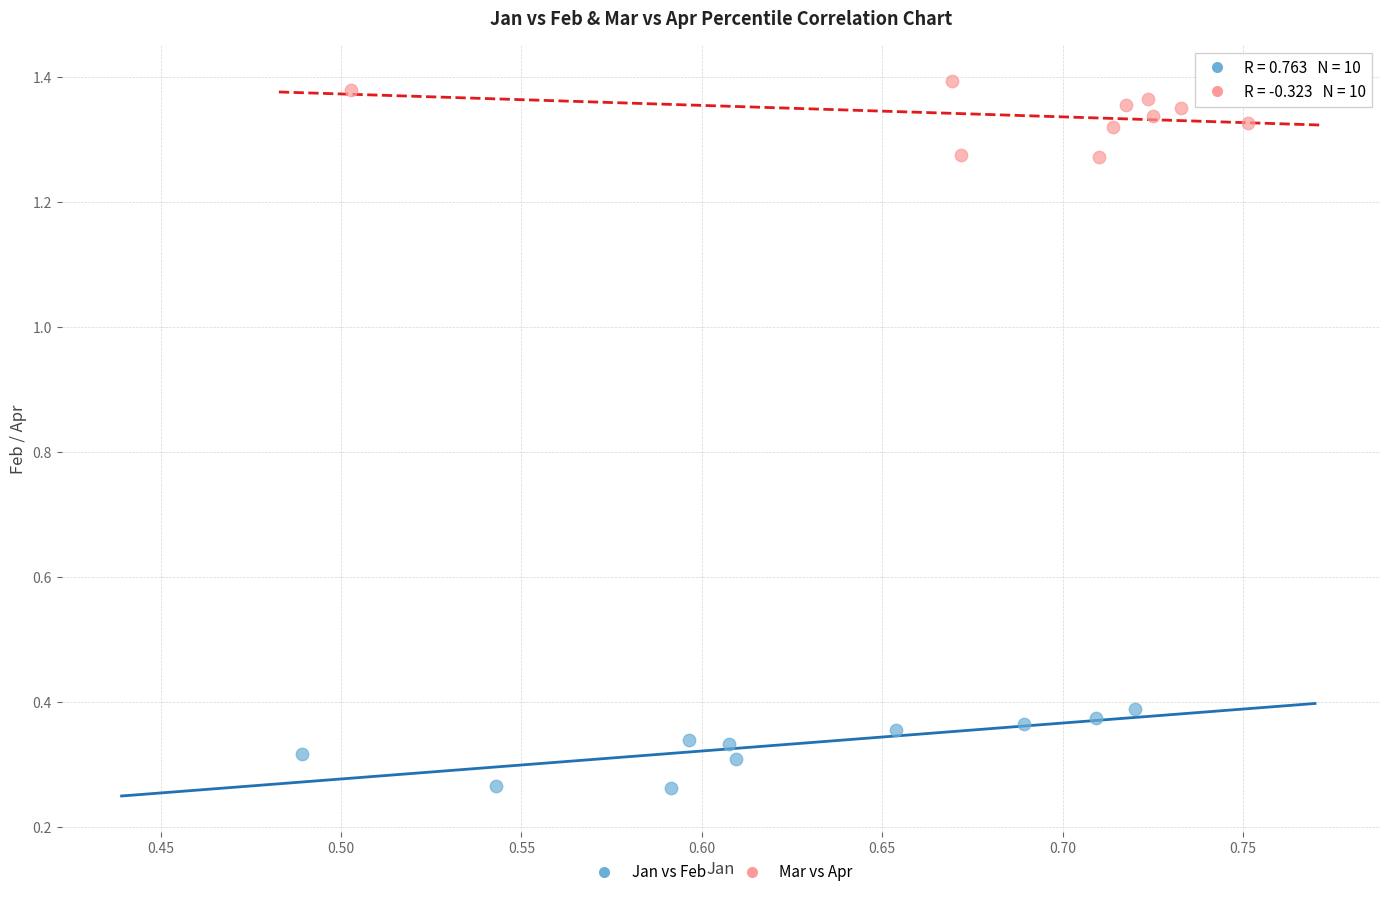

Which series contains the lowest Y value?

Jan vs Feb